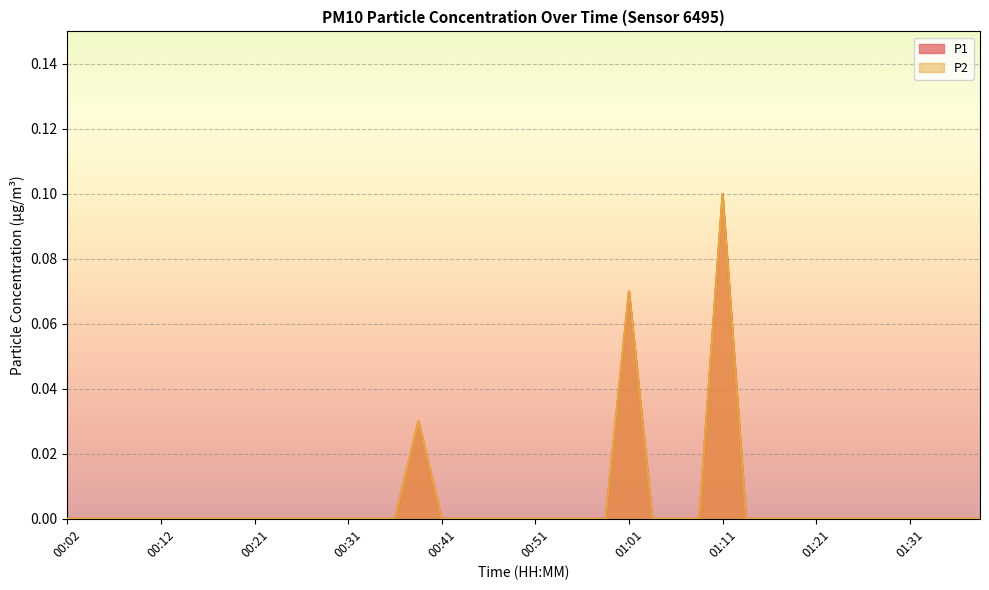

At which label is P1 closest to 0?

00:02